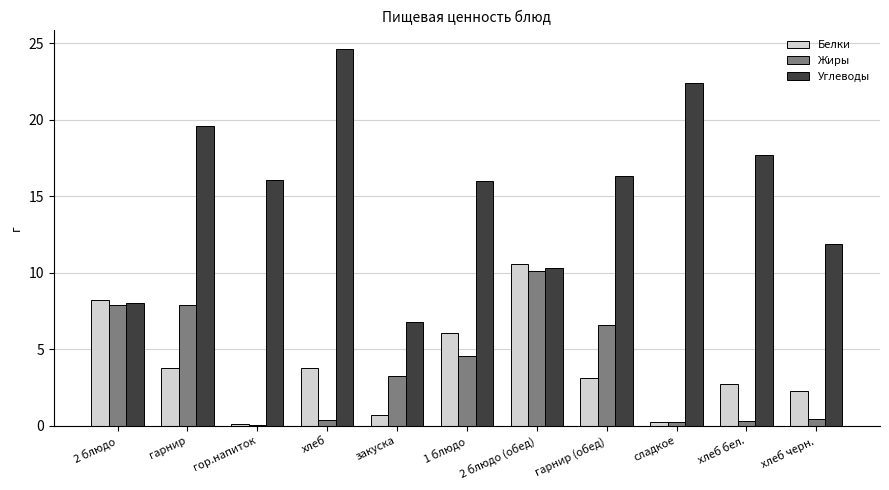

The Белки series shows 10.6 at 2 блюдо (обед). True or false?

True